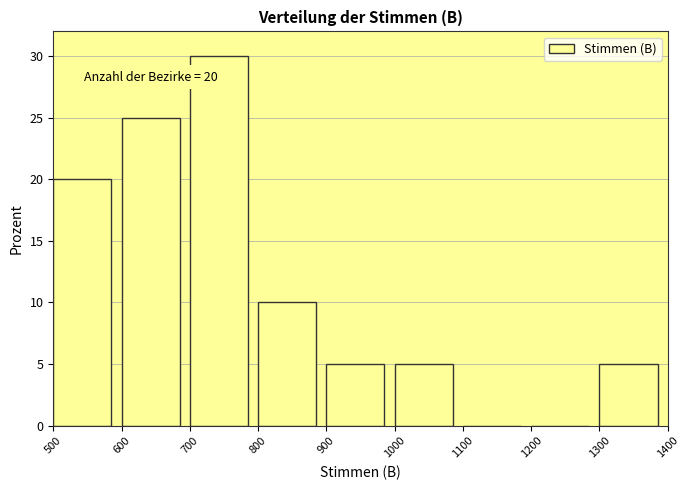

Which range on the x-axis has the tallest bar?

700 to 800